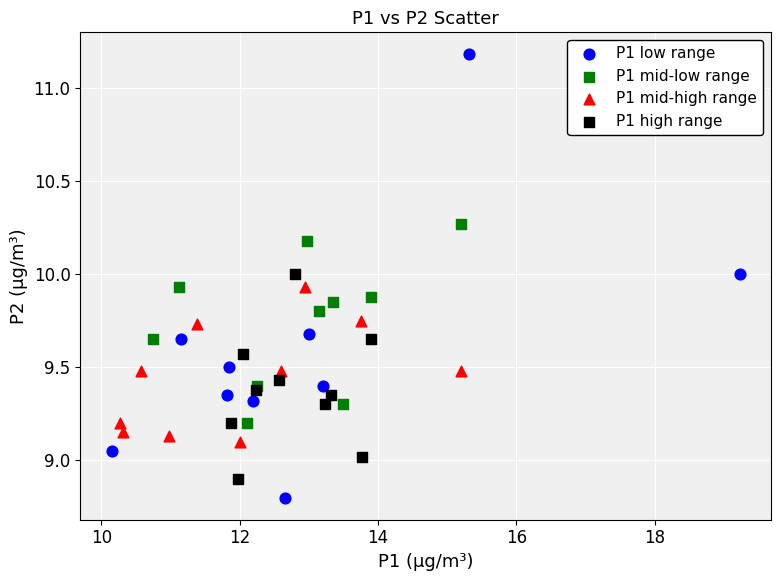

What are all the series names shown in the legend?

P1 low range, P1 mid-low range, P1 mid-high range, P1 high range